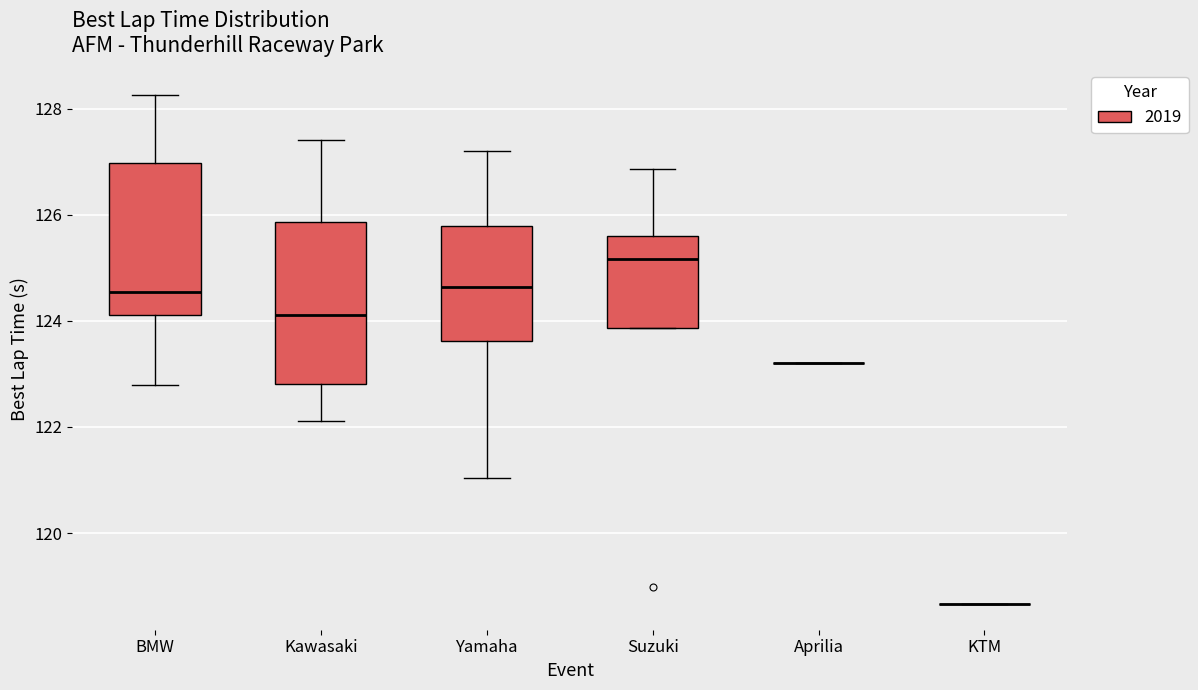

Reading left to right, read every box against the y-axis: the position of its median line, the range the box covers, and the ends of its whiskers. The values are not printed on the chart, so give them approximately, as read against the axis.

BMW: median 124.6, box 124.2 to 127.0, whiskers 122.8 to 128.2
Kawasaki: median 124.2, box 122.8 to 125.8, whiskers 122.2 to 127.4
Yamaha: median 124.6, box 123.6 to 125.8, whiskers 121.0 to 127.2
Suzuki: median 125.2, box 123.8 to 125.6, whiskers 123.8 to 126.8
Aprilia: box collapsed to a line at 123.2, whiskers 123.2 to 123.2
KTM: box collapsed to a line at 118.6, whiskers 118.6 to 118.6